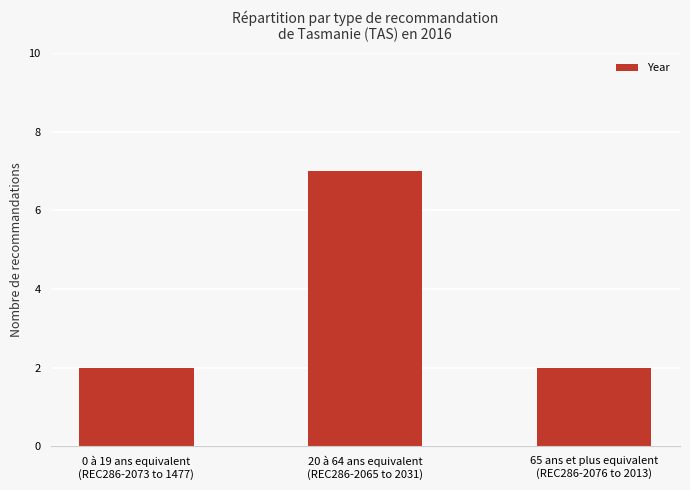

What is the value of the 1st bar from the left?

2